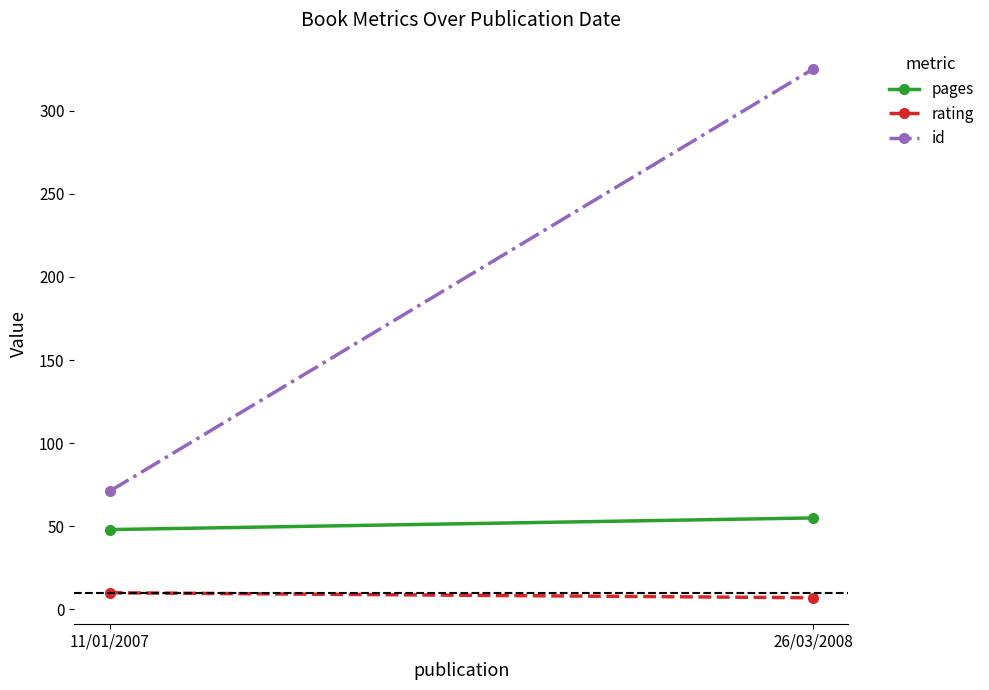

The value of pages at 26/03/2008 is 55. True or false?

True